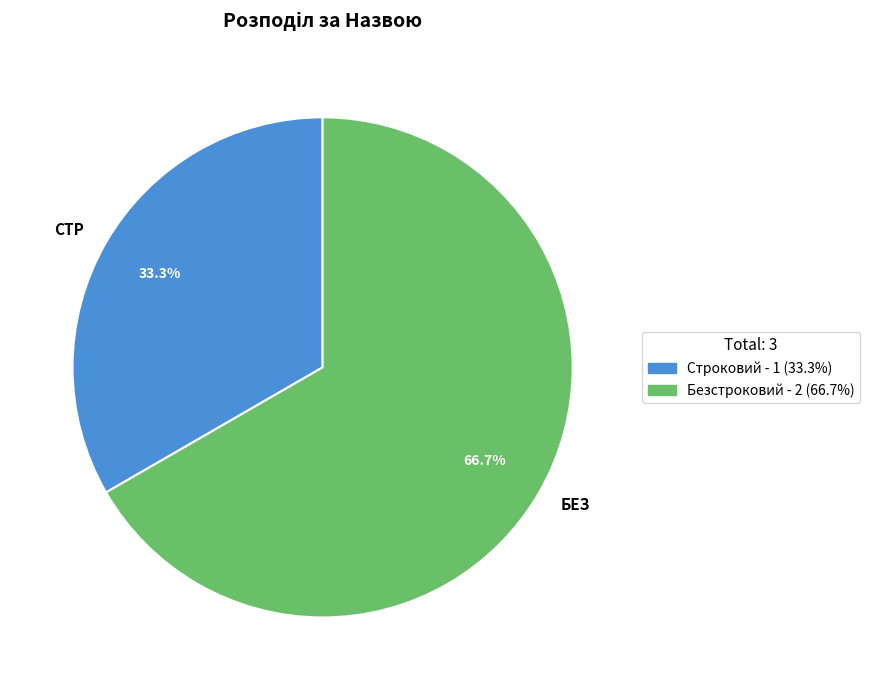

Which slice is the largest?

БЕЗ